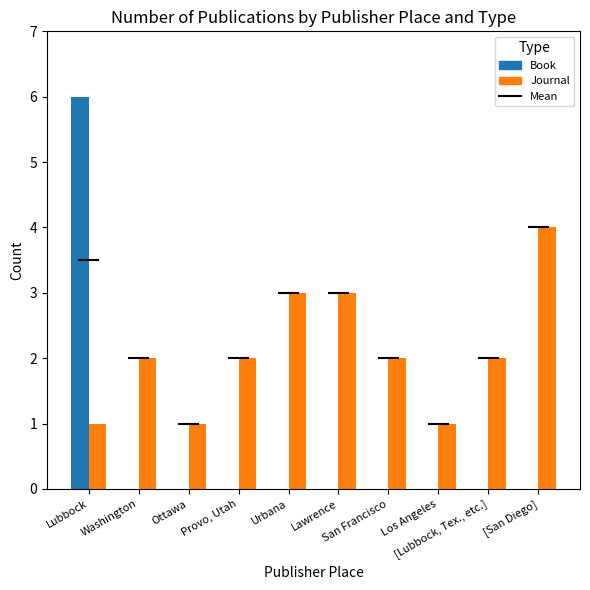

Reading left to right, transcribe all the data shown in this chart.

Book: 6	0	0	0	0	0	0	0	0	0
Journal: 1	2	1	2	3	3	2	1	2	4